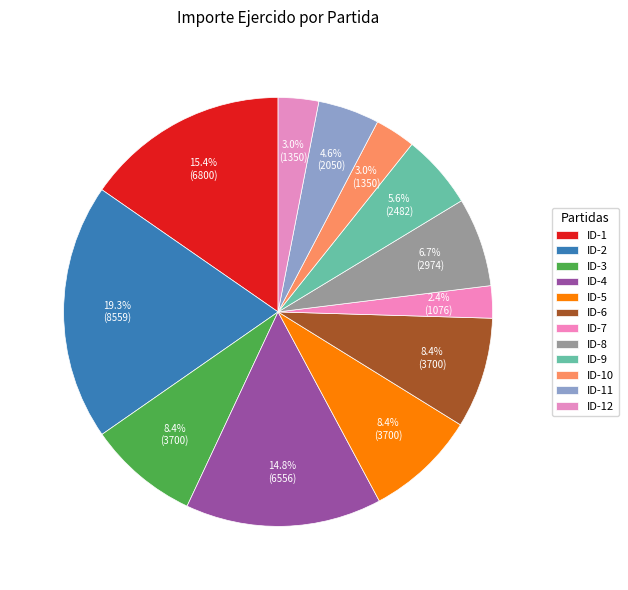

Does ID-5 represent more than half of the total?

No